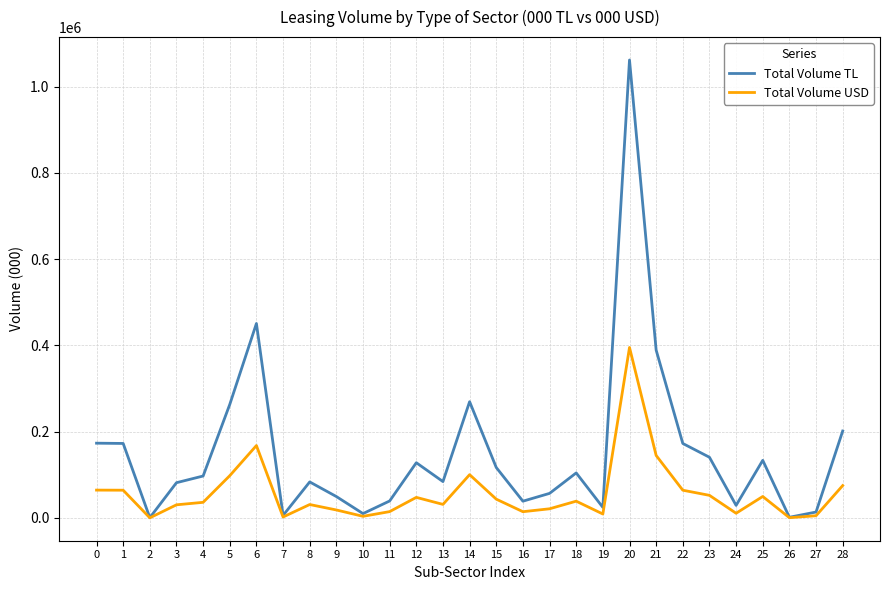

Read the Total Volume USD value at 24.

10842.4